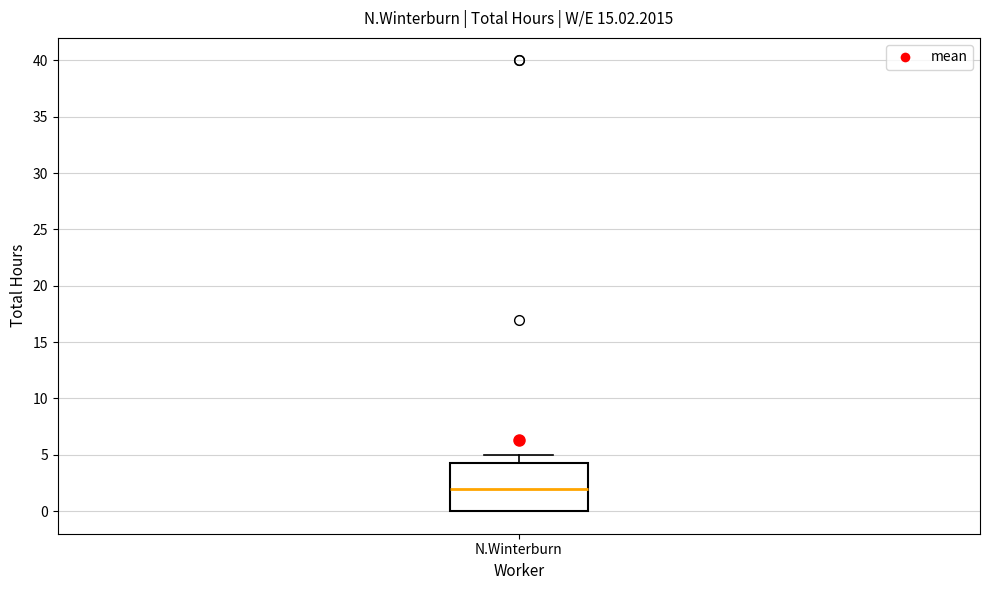

Read this box plot against the y-axis: the position of the median line, the range covered by the box, and the ends of both whiskers. The values are not printed on the chart, so give them approximately, as read against the axis.

median 2.0, box 0.0 to 4.5, whiskers 0.0 to 5.0